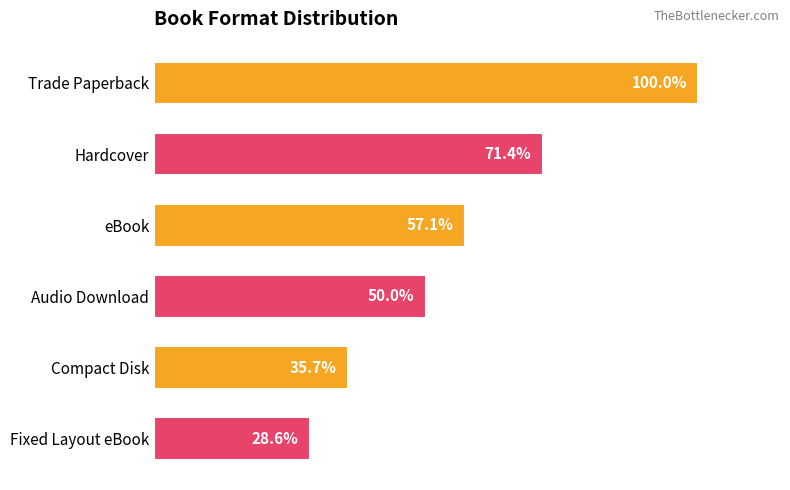

Does the chart contain any negative values?

No